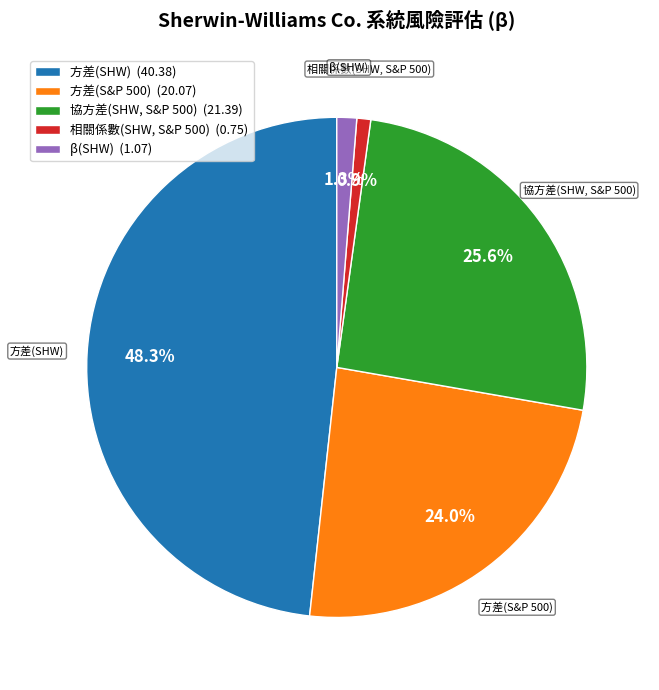

To the nearest percent, what is the difference between the 協方差(SHW, S&P 500) and β(SHW) slice percentages?

24%